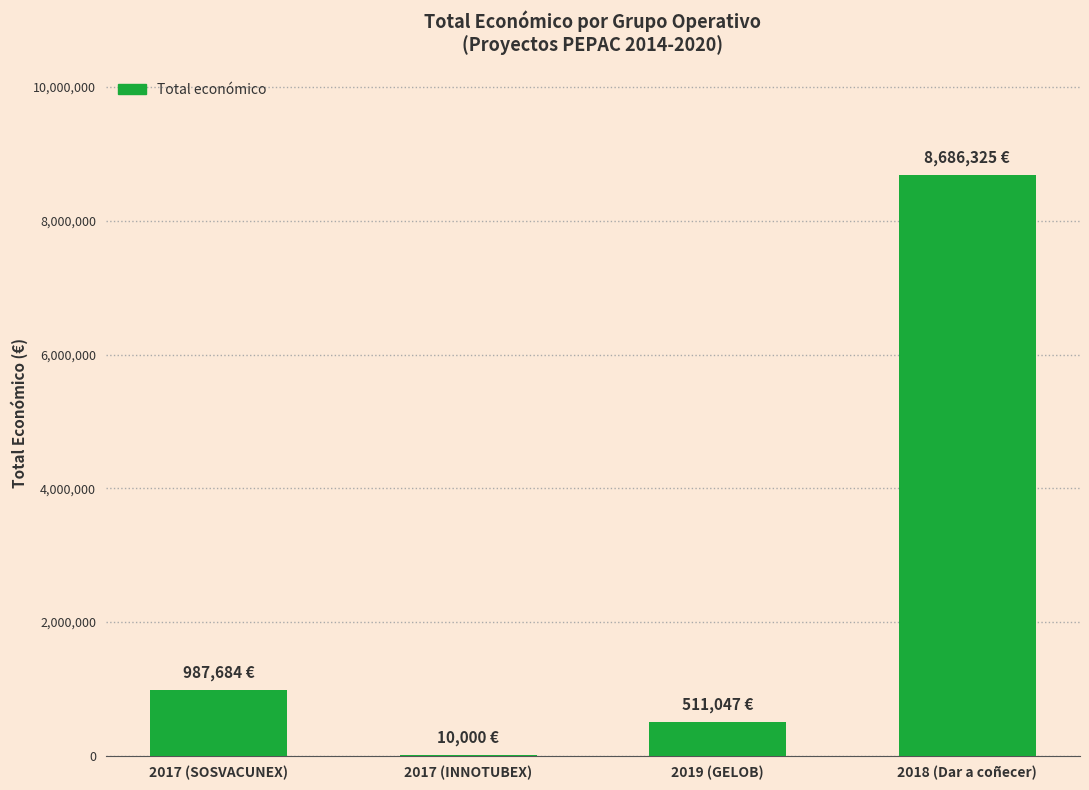

Which has a higher value, 2019 (GELOB) or 2018 (Dar a coñecer)?

2018 (Dar a coñecer)